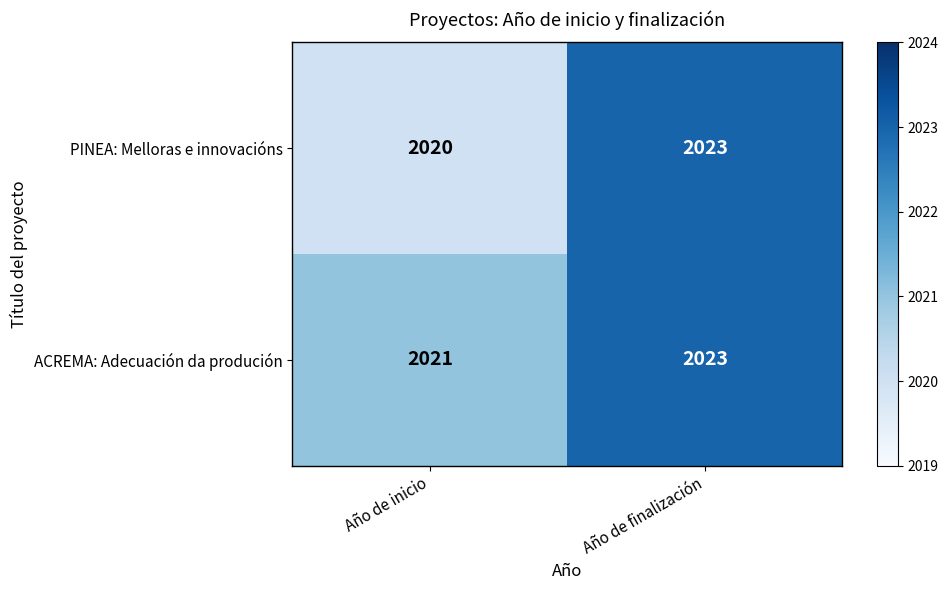

Which category has the lowest value across all series?

Año de inicio